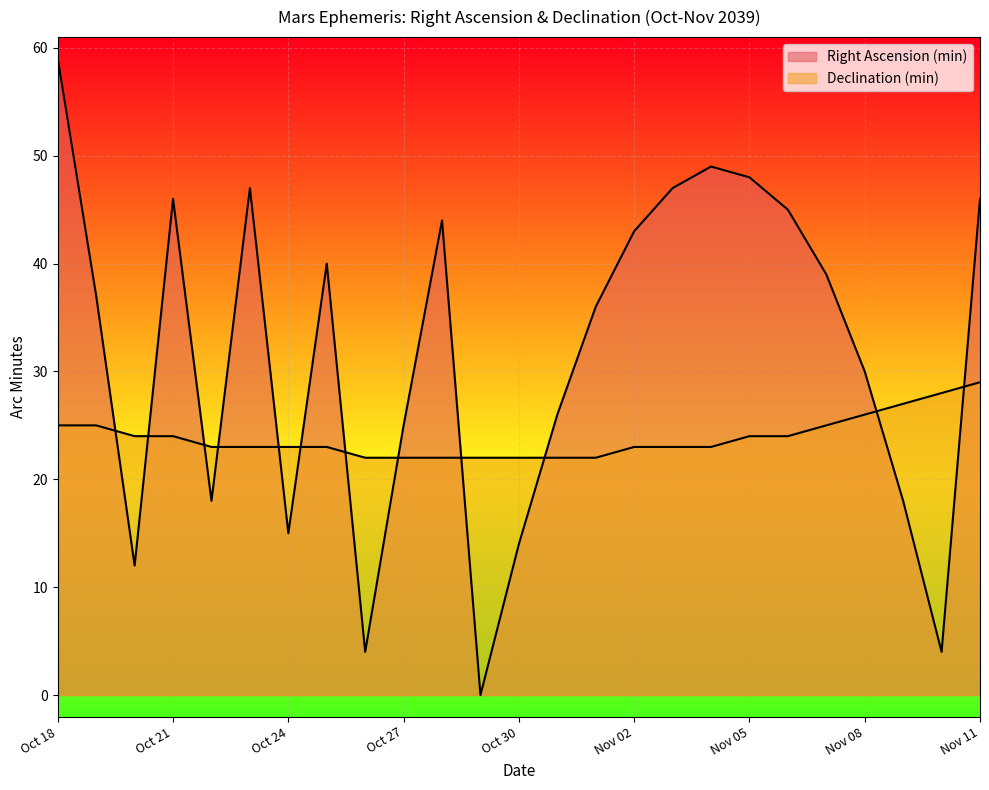

How many positive values does the Right Ascension (min) series have?

24